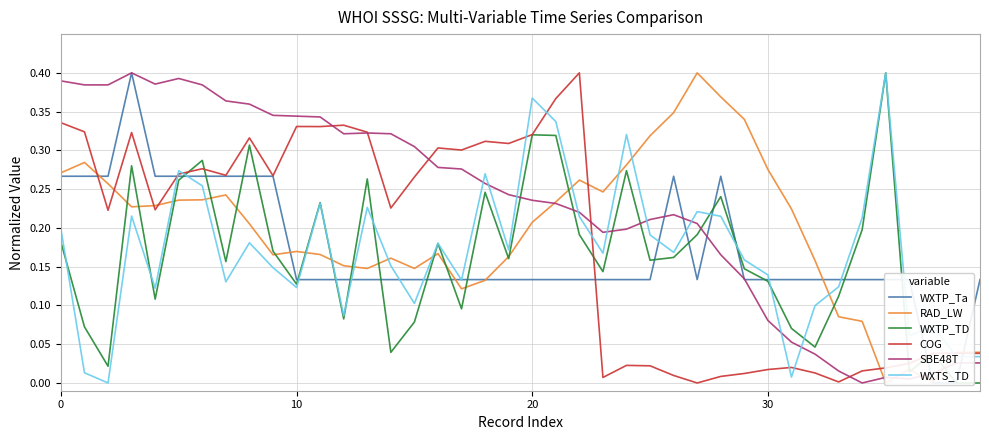

Count the number of categories in the chart.

40